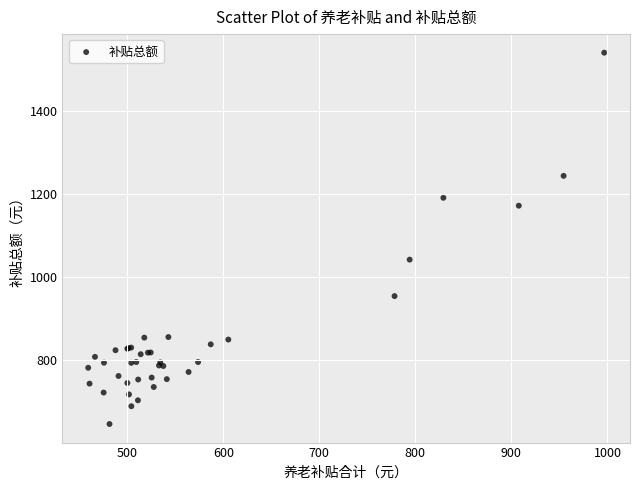

What Y value in the scatter plot is closest to 1092?

1041.8